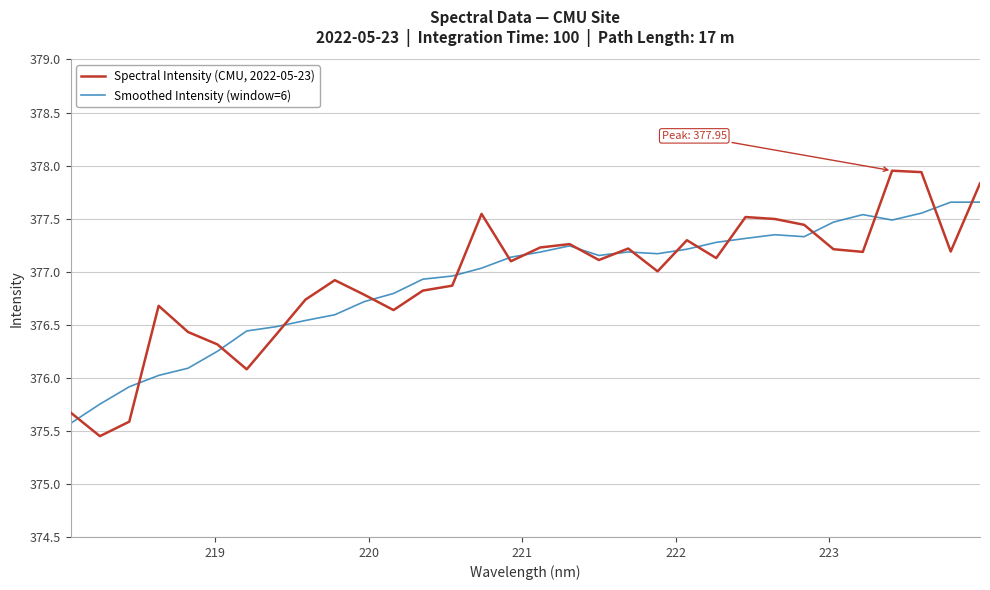

True or false: Spectral Intensity (CMU, 2022-05-23) has more than 1 points higher than both neighbors.

True